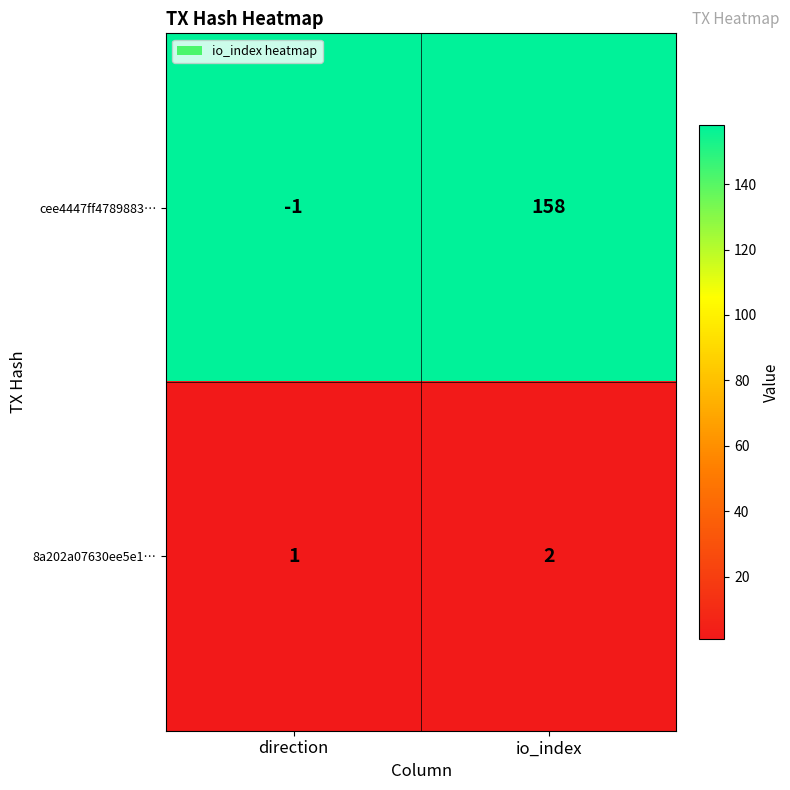

What is the smallest value displayed?

-1